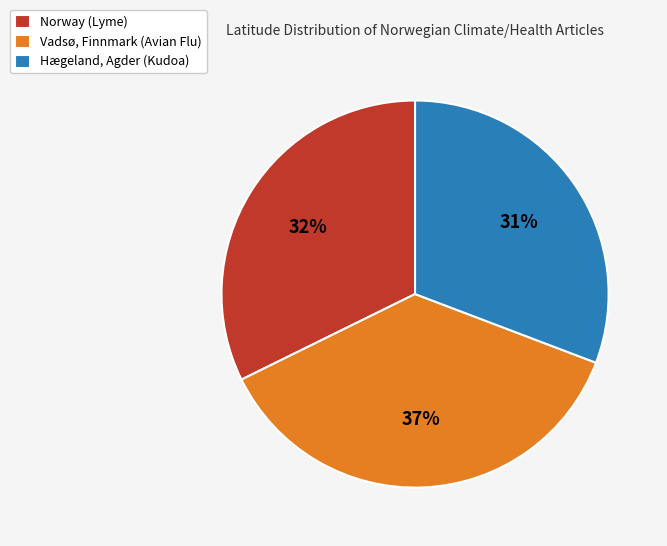

What is the ratio of the value at Norway (Lyme) to the value at Hægeland, Agder (Kudoa)?

1.0